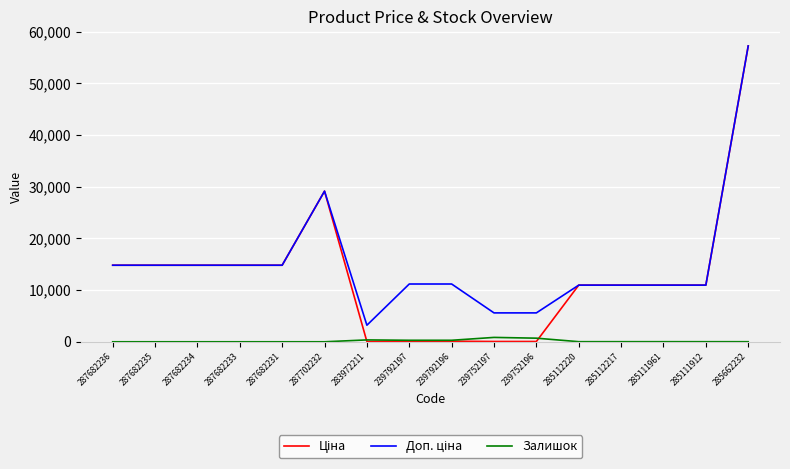

What is the difference between the highest and lowest values at 287682233?

14817.6